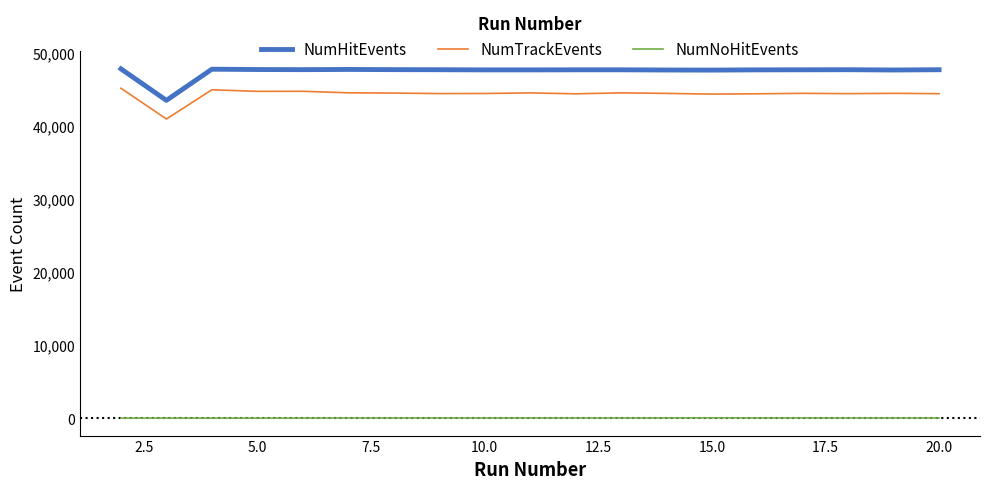

True or false: NumTrackEvents has more than 1 interior local peaks.

True